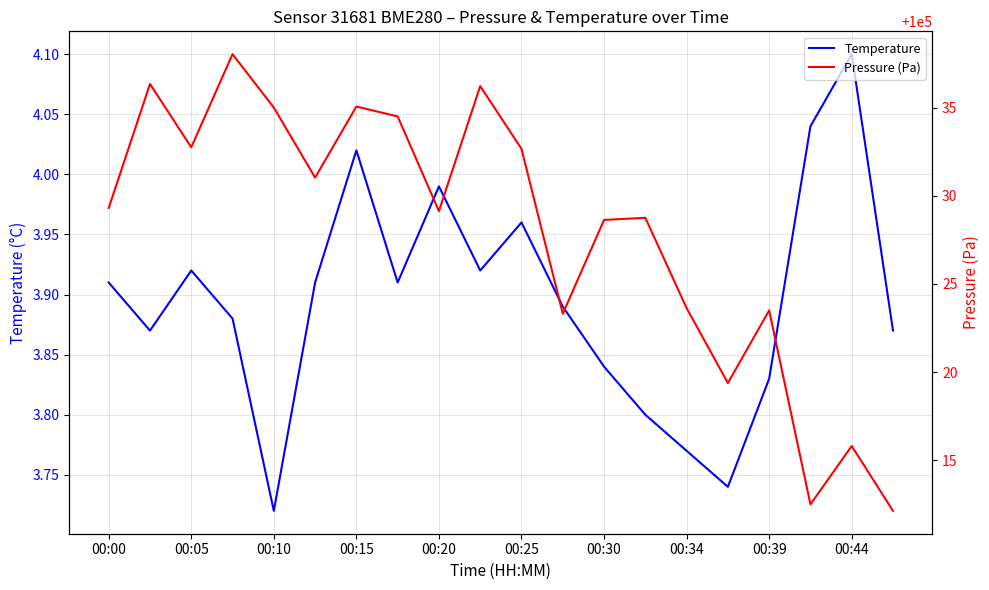

The Temperature series shows 2.3 at 00:25. True or false?

False